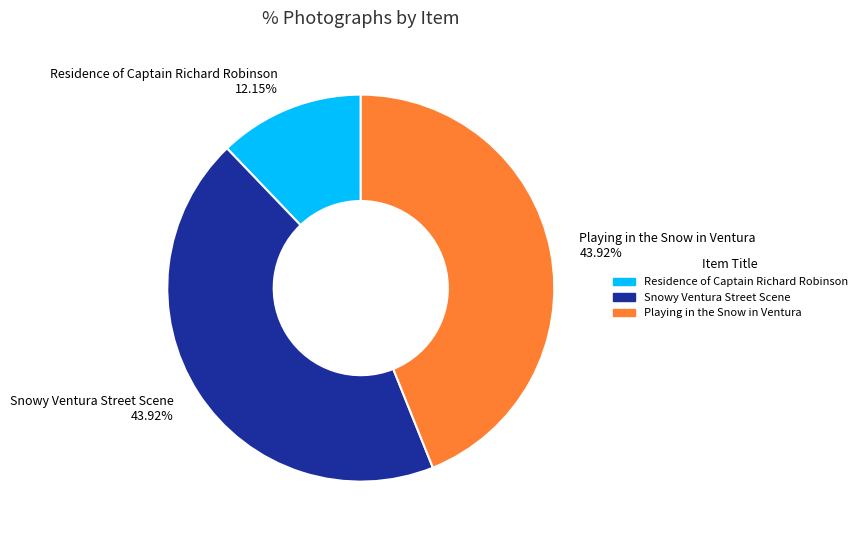

What is the ratio of the value at Playing in the Snow in Ventura 43.92% to the value at Residence of Captain Richard Robinson 12.15%?

3.6